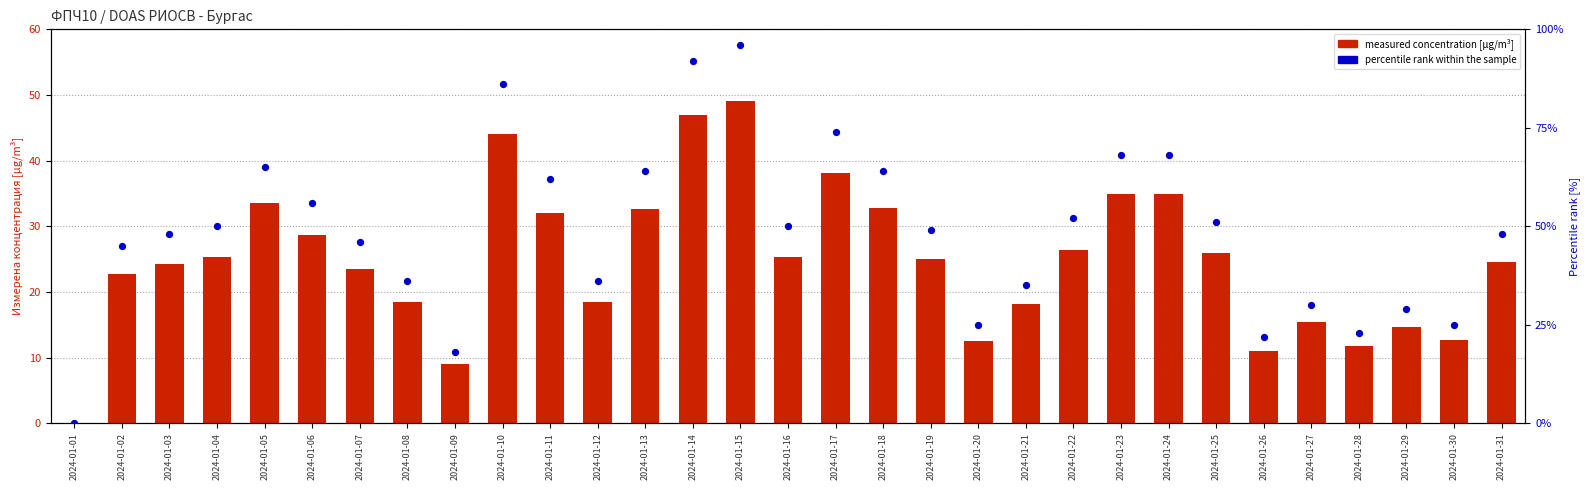

At how many categories does at least one series exceed 21?

29